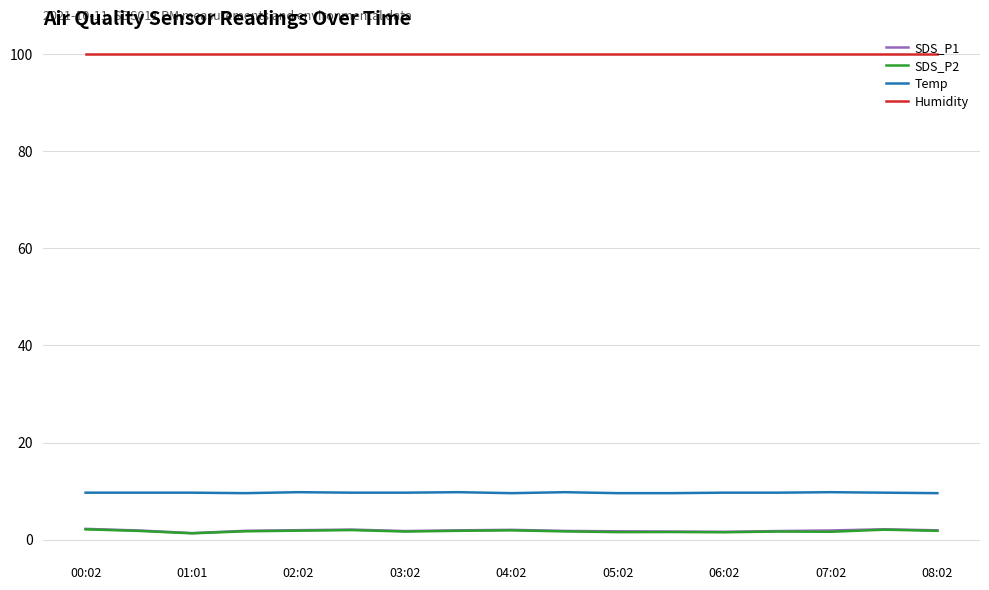

True or false: Temp and Humidity cross at least once.

False